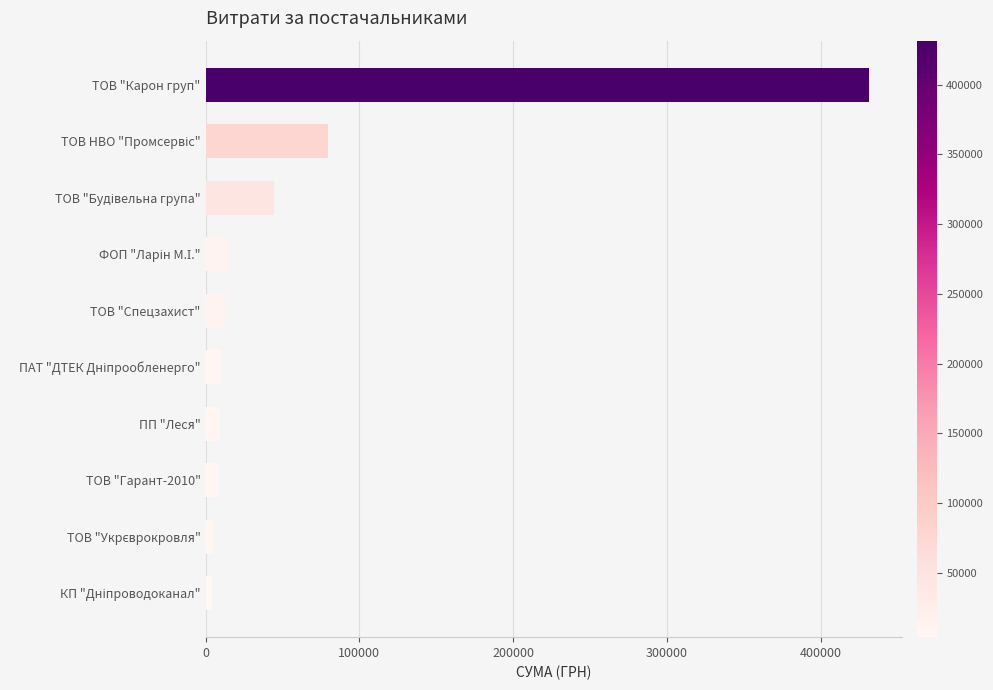

What is the label of the 7th bar from the top?

ПП "Леся"